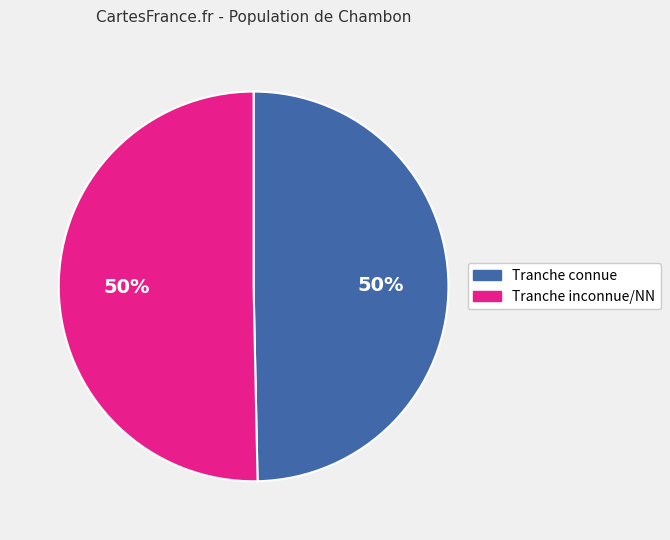

To the nearest percent, what is the average slice percentage?

50%